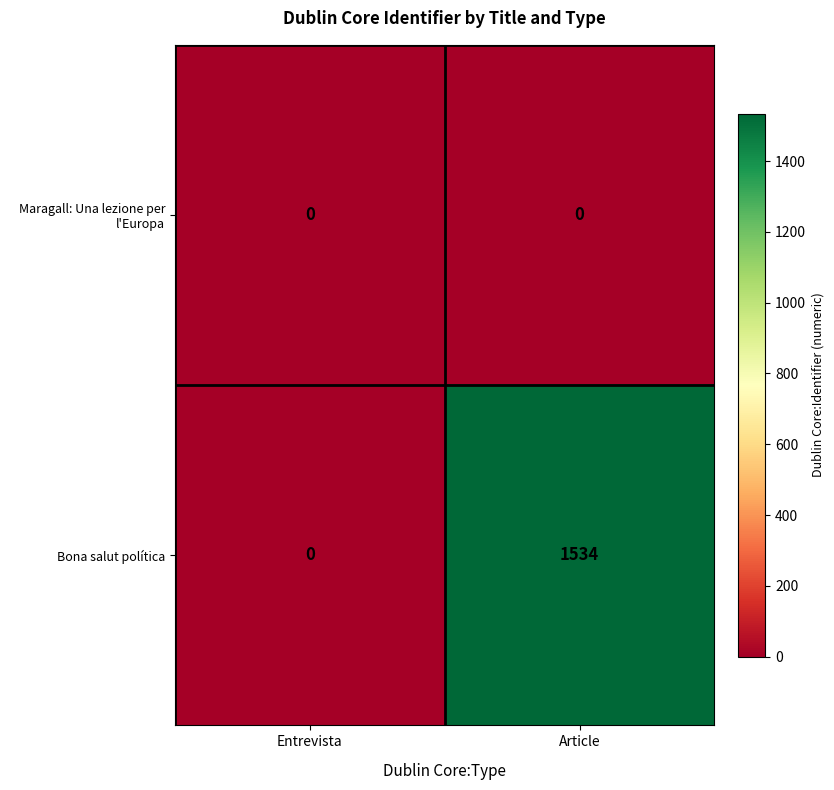

Which series has the widest spread of values?

Bona salut política